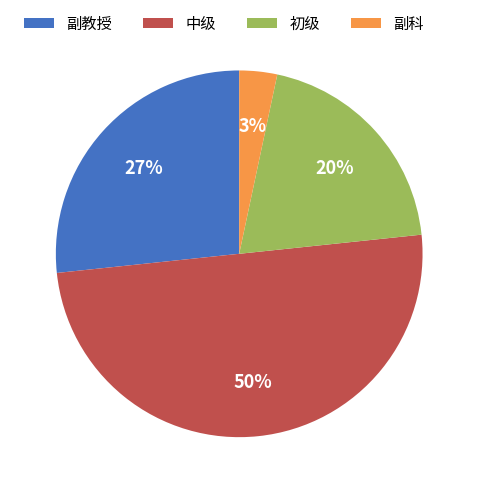

To the nearest percent, what is the difference between the largest and smallest slice percentages?

47%